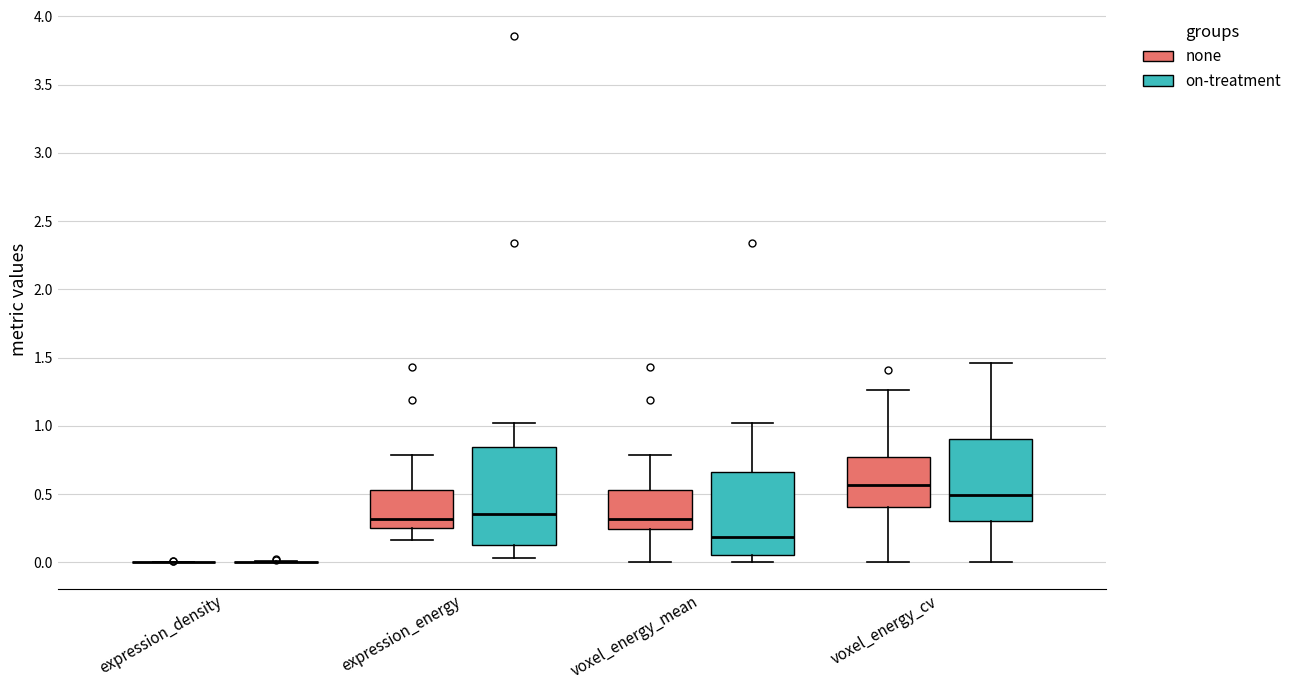

Reading left to right, transcribe this box plot: for each box, give where its median line is, the range the box spans, and where its two whiskers end, as read against the y-axis. The values are not printed on the chart, so give them approximately, as read against the axis.

expression_density (none): box collapsed to a line at 0.00, whiskers 0.00 to 0.00
expression_density (on-treatment): box collapsed to a line at 0.00, whiskers 0.00 to 0.00
expression_energy (none): median 0.30, box 0.25 to 0.55, whiskers 0.15 to 0.80
expression_energy (on-treatment): median 0.35, box 0.10 to 0.85, whiskers 0.05 to 1.00
voxel_energy_mean (none): median 0.30, box 0.25 to 0.55, whiskers 0.00 to 0.80
voxel_energy_mean (on-treatment): median 0.20, box 0.05 to 0.65, whiskers 0.00 to 1.00
voxel_energy_cv (none): median 0.55, box 0.40 to 0.80, whiskers 0.00 to 1.25
voxel_energy_cv (on-treatment): median 0.50, box 0.30 to 0.90, whiskers 0.00 to 1.45